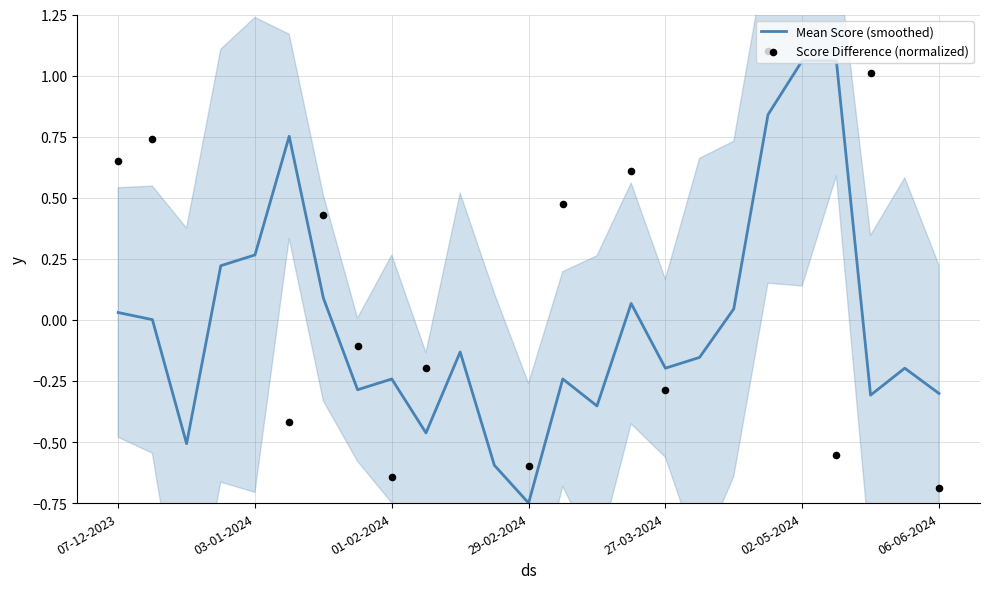

Which series has the widest spread of Y values?

Score Difference (normalized)